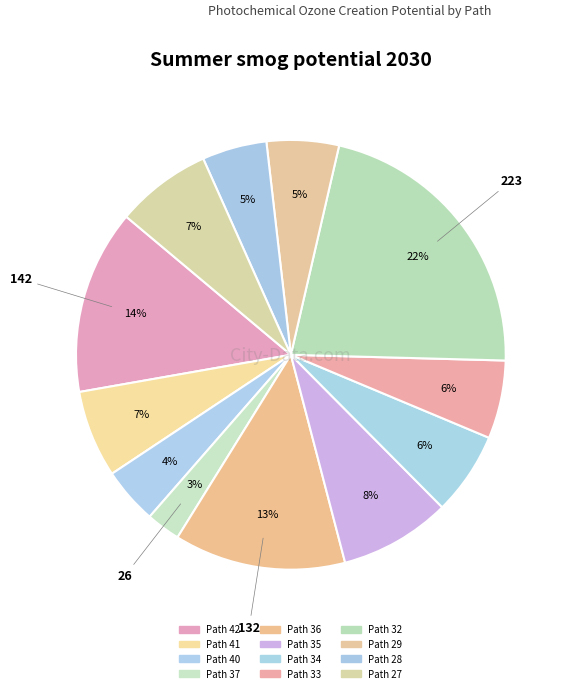

To the nearest percent, what is the average slice percentage?

8%